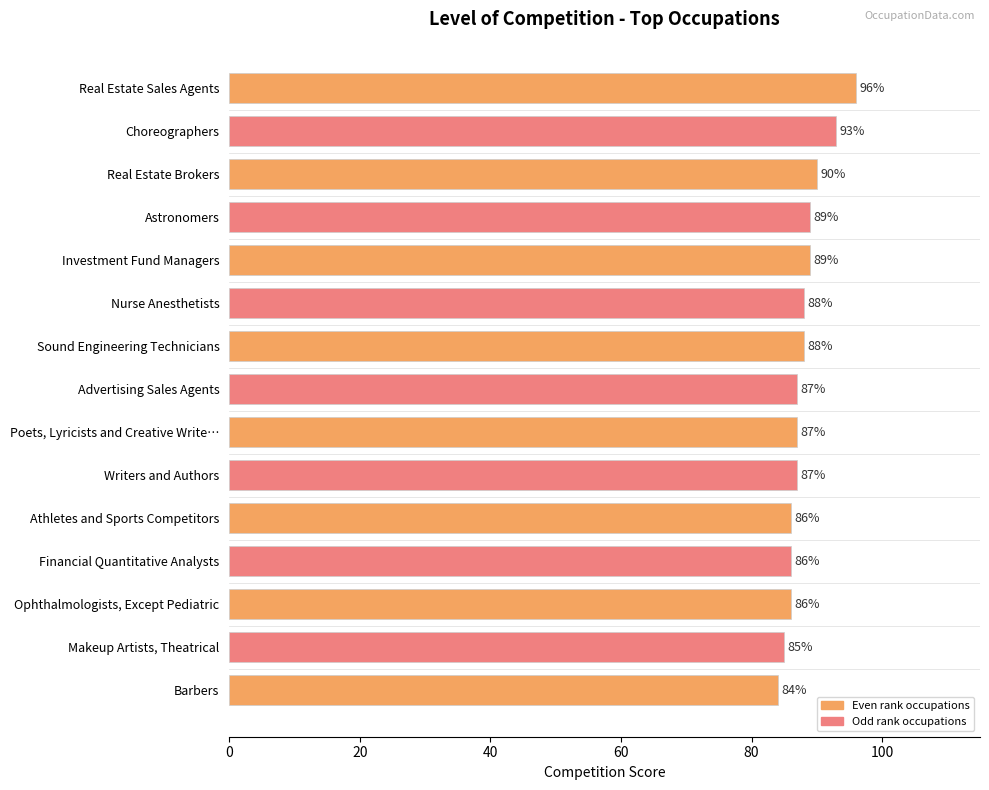

What is the difference between the second highest and minimum values?

9